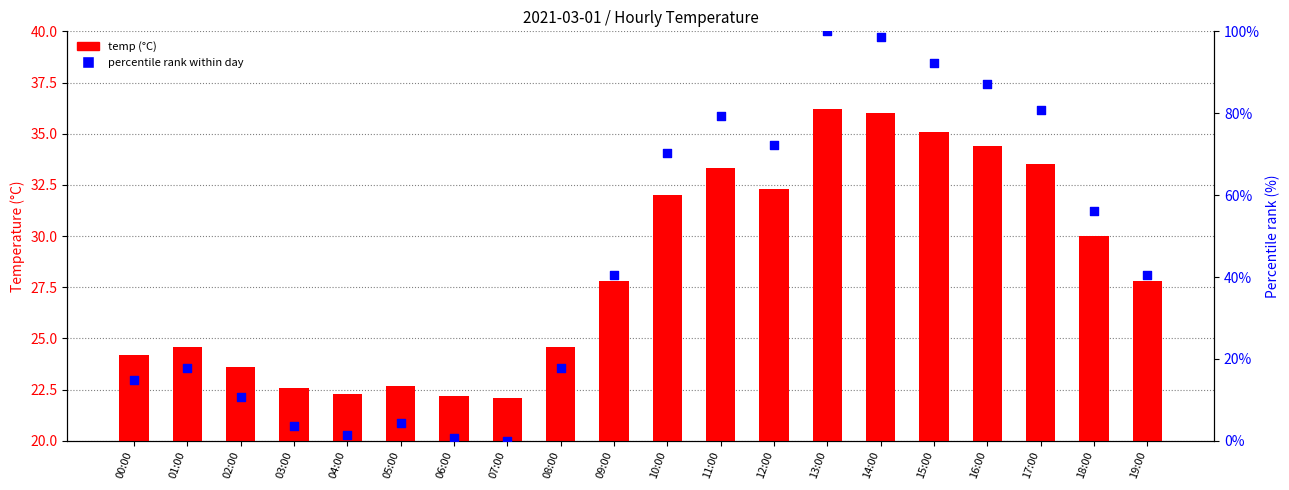

At how many categories does at least one series exceed 99?

1